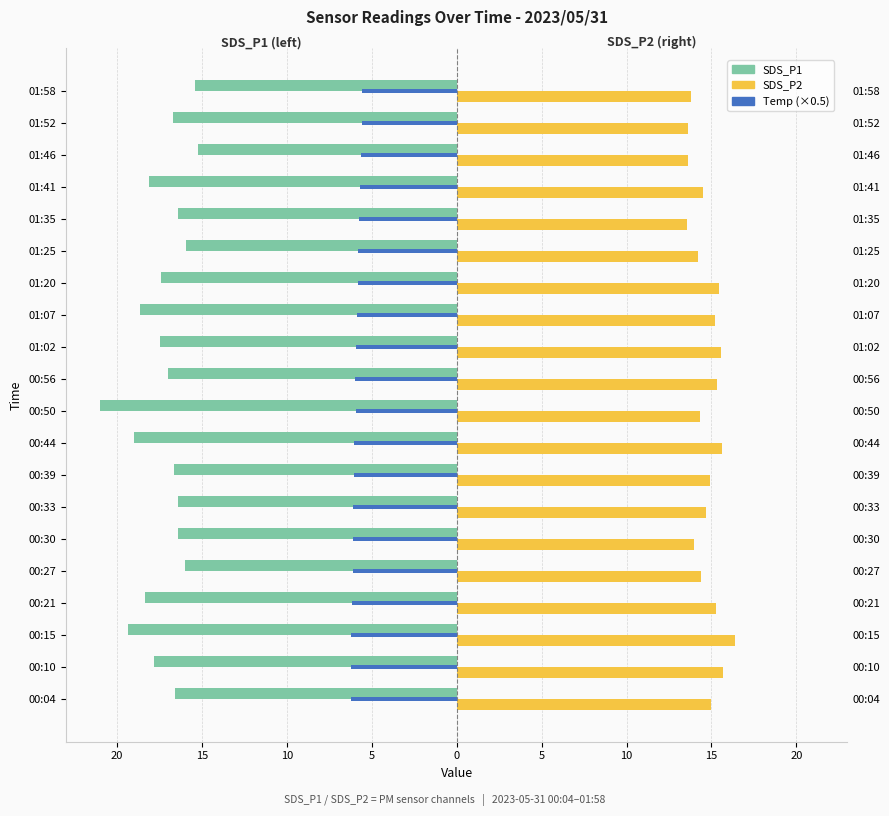

Reading left to right, extract all data points from this chart.

SDS_P1: -16.6	-17.8	-19.3	-18.3	-16.0	-16.4	-16.4	-16.6	-19.0	-21.0	-17.0	-17.5	-18.6	-17.4	-15.9	-16.4	-18.1	-15.2	-16.7	-15.4
SDS_P2: 15.0	15.7	16.4	15.3	14.4	14.0	14.7	14.9	15.6	14.3	15.3	15.6	15.2	15.4	14.2	13.6	14.5	13.6	13.6	13.8
Temp (×0.5, left): -6.2	-6.2	-6.2	-6.2	-6.1	-6.1	-6.1	-6.0	-6.0	-6.0	-6.0	-6.0	-5.9	-5.8	-5.8	-5.8	-5.7	-5.7	-5.6	-5.5